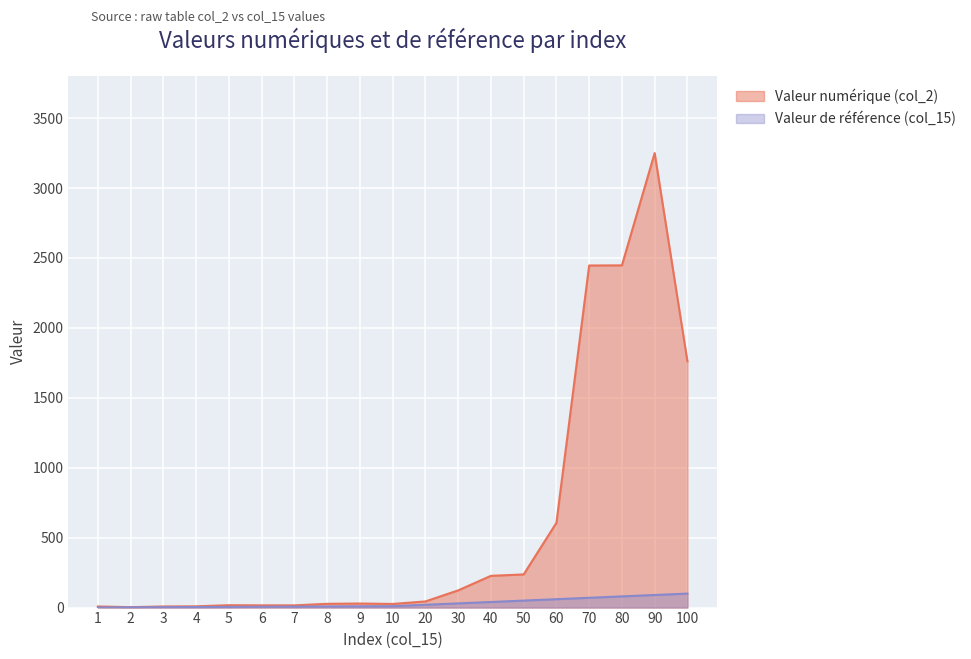

True or false: Valeur numérique (col_2) and Valeur de référence (col_15) cross at least once.

False